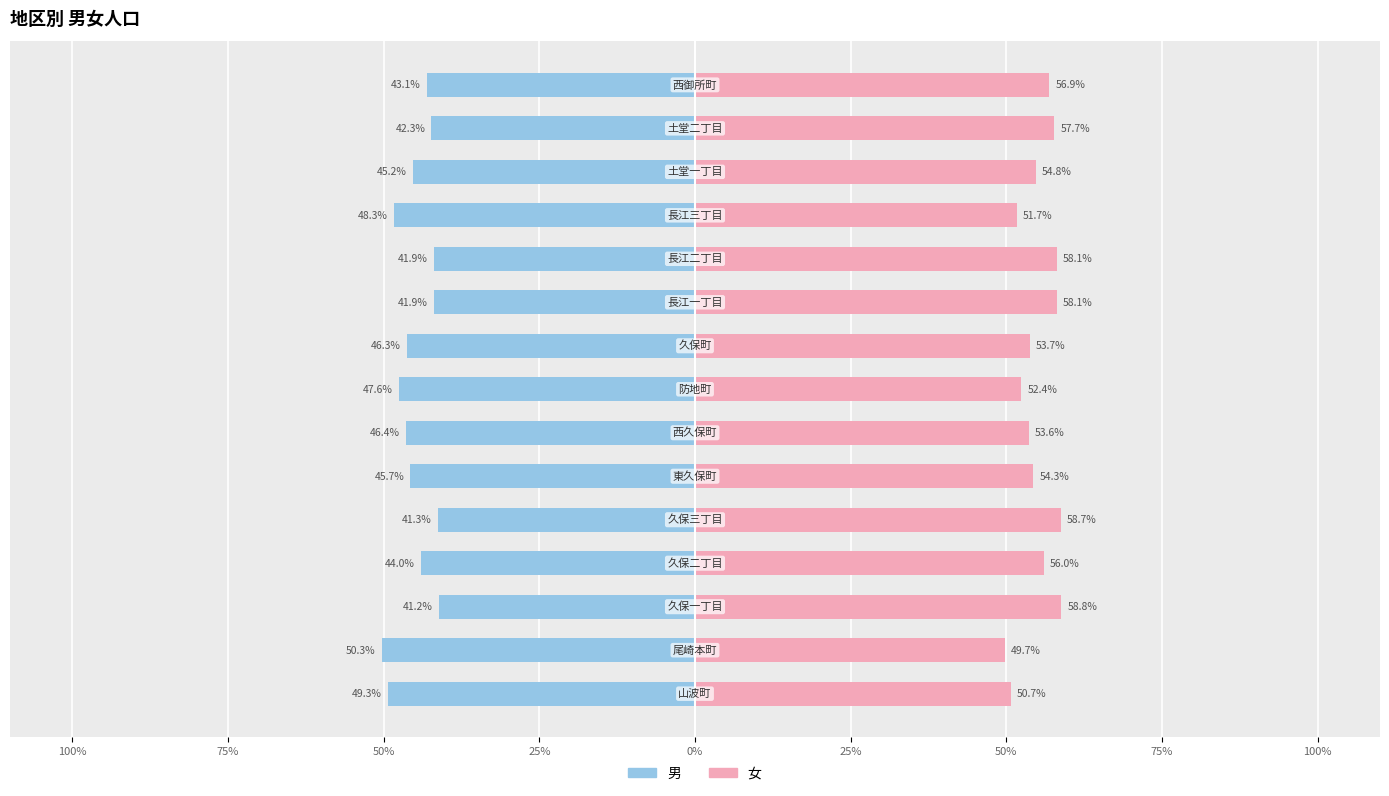

The value of 男 at 10 is -41.9. True or false?

True